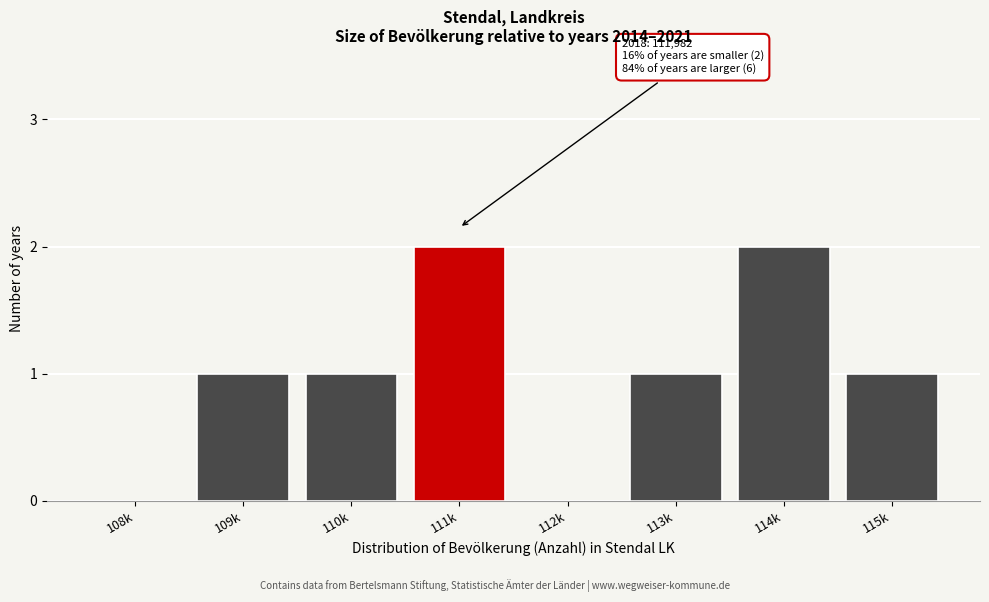

Reading left to right, transcribe all the data shown in this chart.

108k=0	109k=1	110k=1	111k=2	112k=0	113k=1	114k=2	115k=1